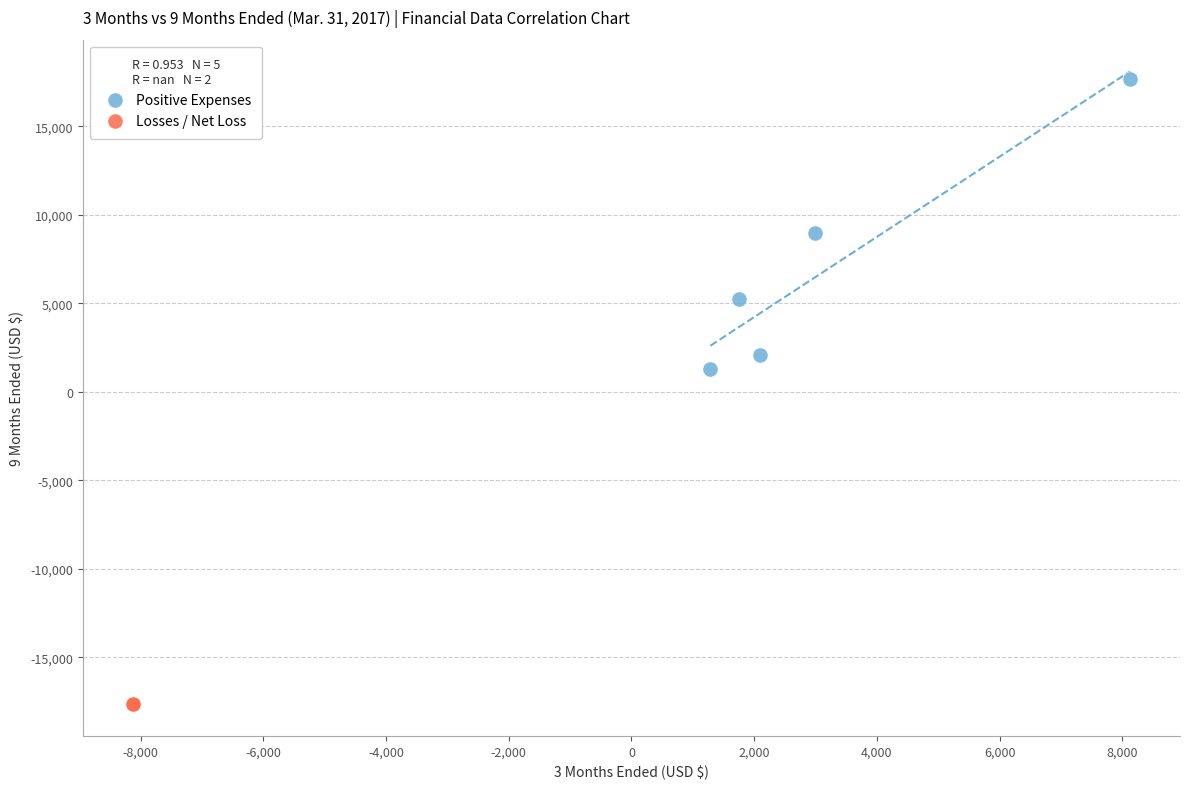

Which series contains the highest Y value?

Positive Expenses